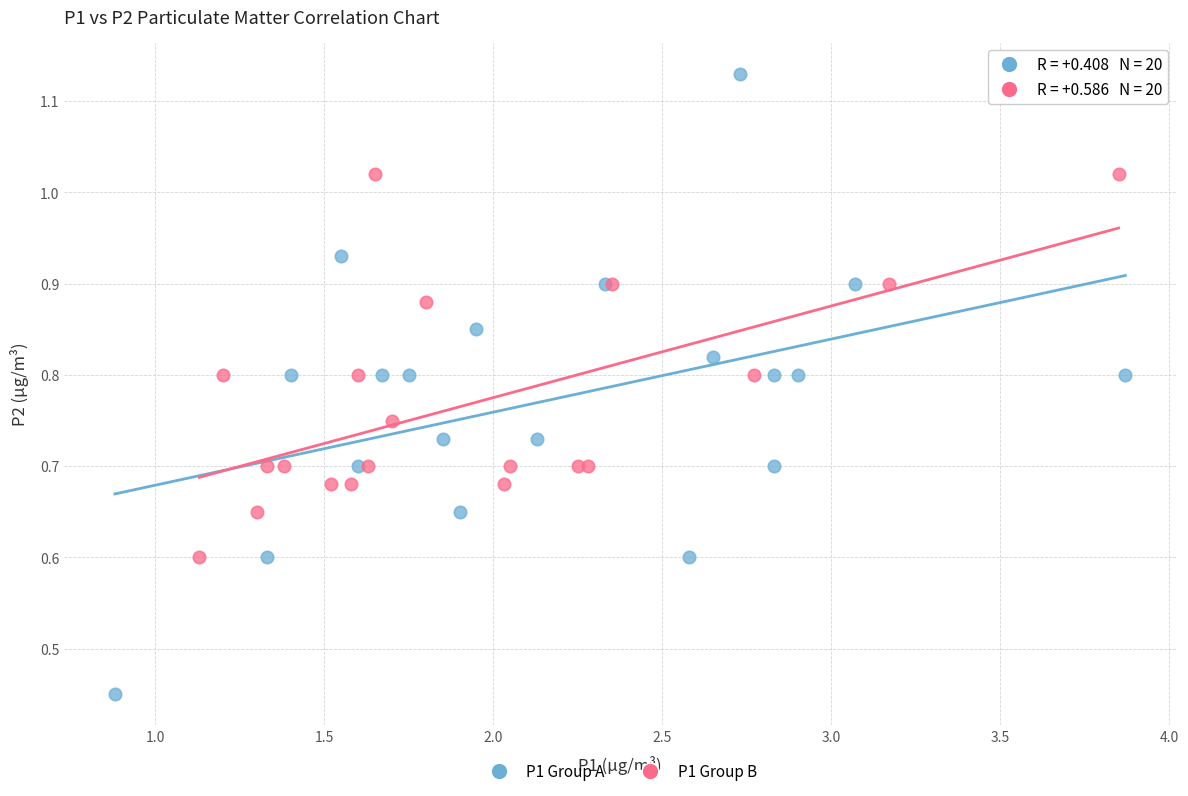

Which series reaches the maximum Y coordinate?

P1 Group A